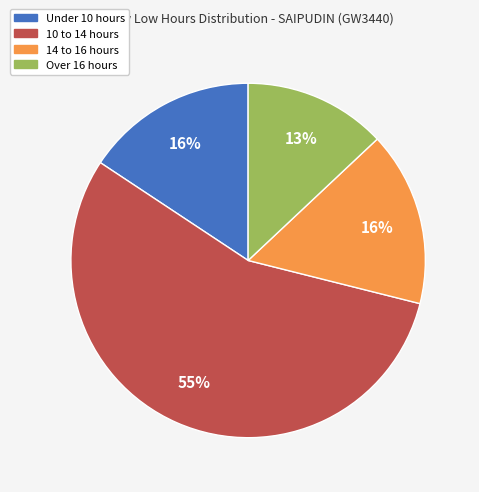

Does any single category account for the majority?

Yes